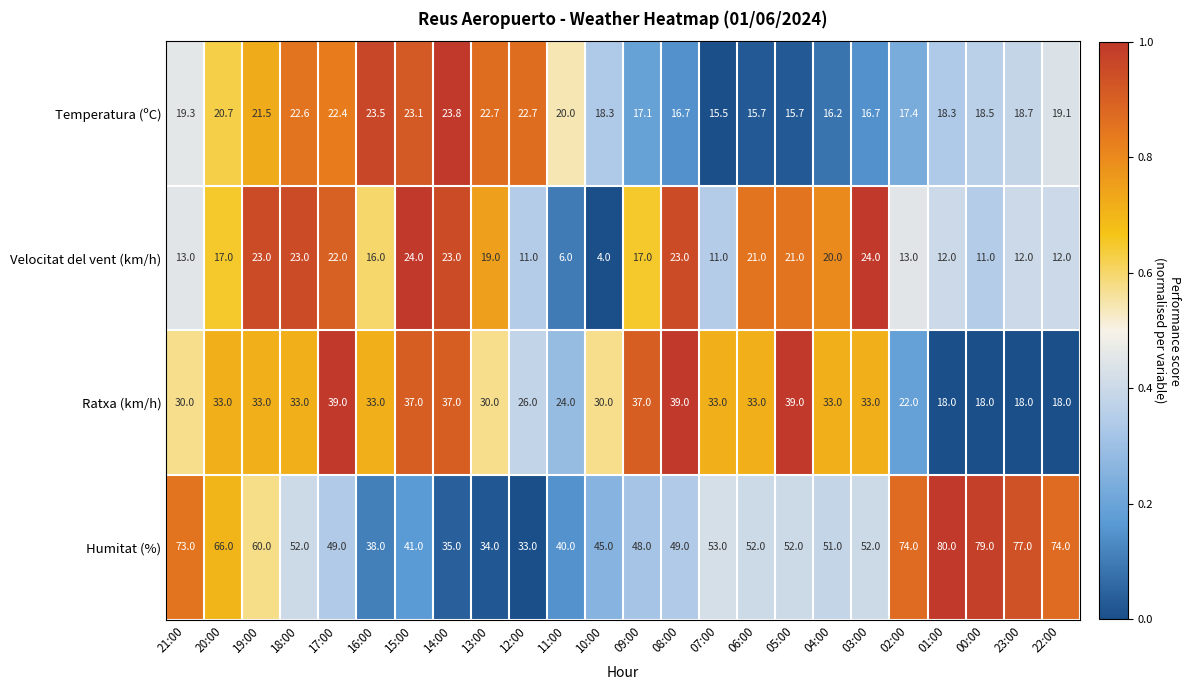

Which series has the largest total across all categories?

Humitat (%)